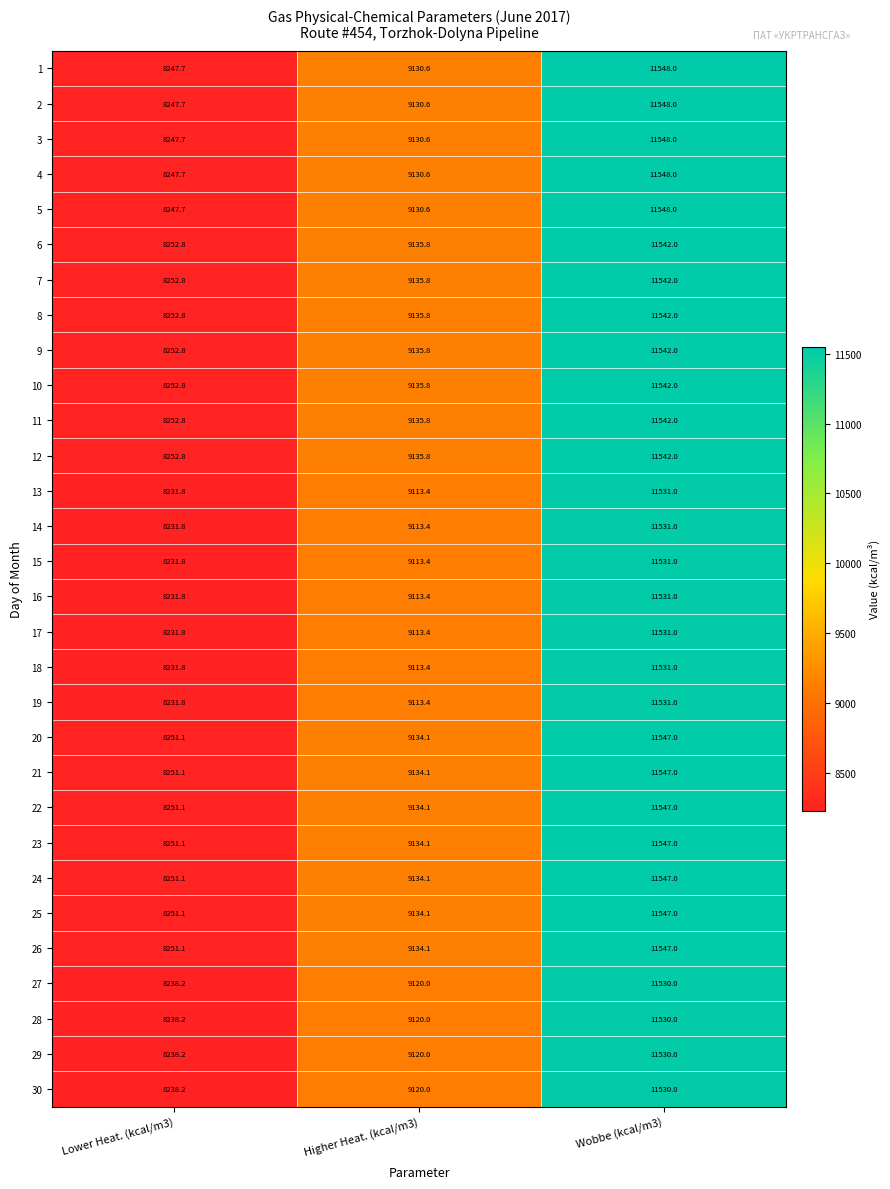

What is the total value across all series at Lower Heat. (kcal/m3)?

247341.2